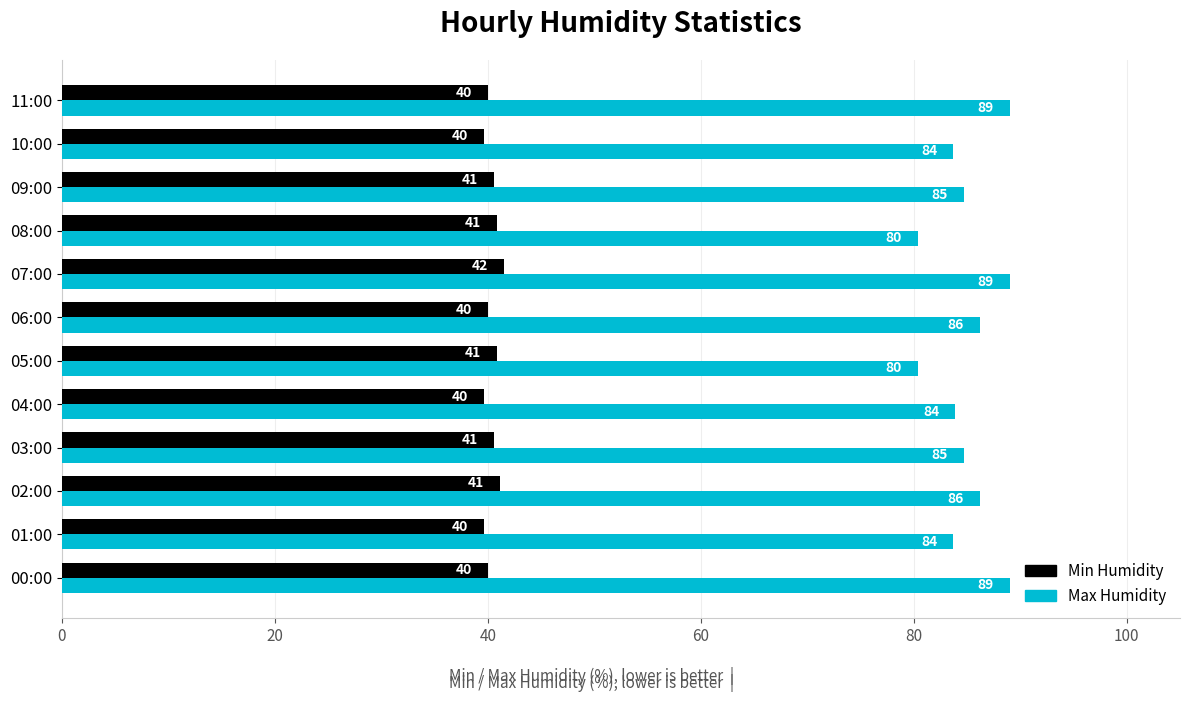

How many series are shown in this chart?

2